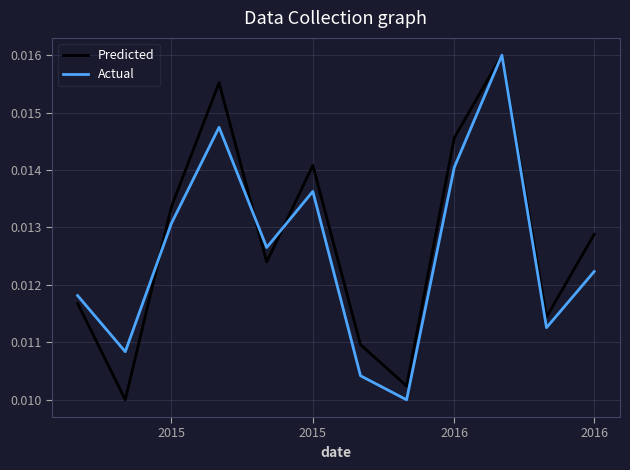

What are all the series names shown in the legend?

Predicted, Actual